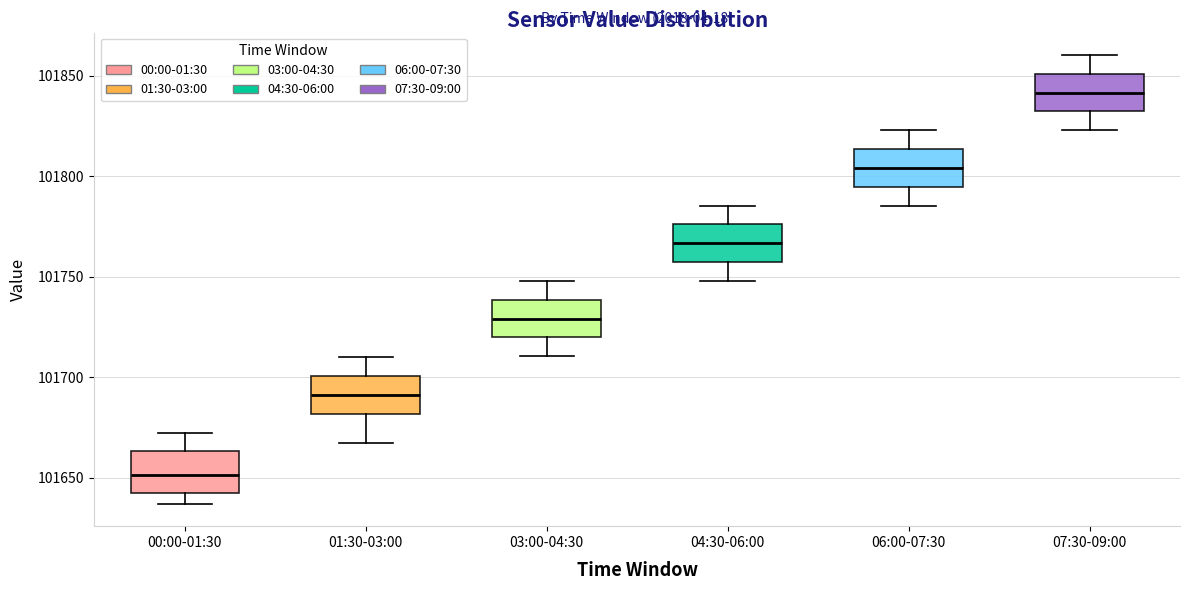

Reading left to right, transcribe this box plot: for each box, give where its median line is, the range the box spans, and where its two whiskers end, as read against the y-axis. The values are not printed on the chart, so give them approximately, as read against the axis.

00:00-01:30: median 101650, box 101645 to 101665, whiskers 101635 to 101670
01:30-03:00: median 101690, box 101680 to 101700, whiskers 101670 to 101710
03:00-04:30: median 101730, box 101720 to 101740, whiskers 101710 to 101750
04:30-06:00: median 101765, box 101755 to 101775, whiskers 101750 to 101785
06:00-07:30: median 101805, box 101795 to 101815, whiskers 101785 to 101825
07:30-09:00: median 101840, box 101830 to 101850, whiskers 101825 to 101860